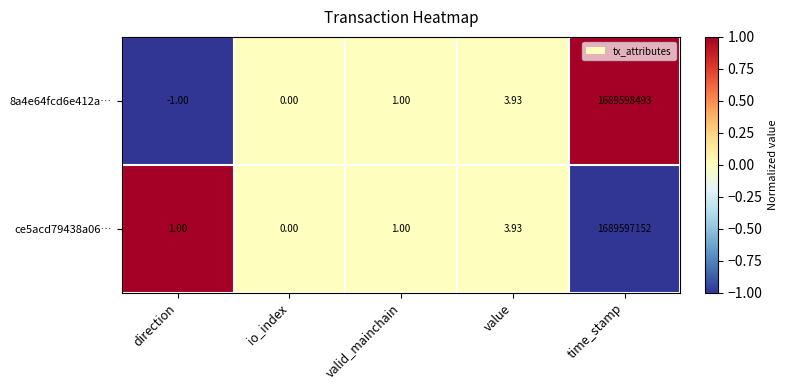

Which category has the highest value across all series?

time_stamp